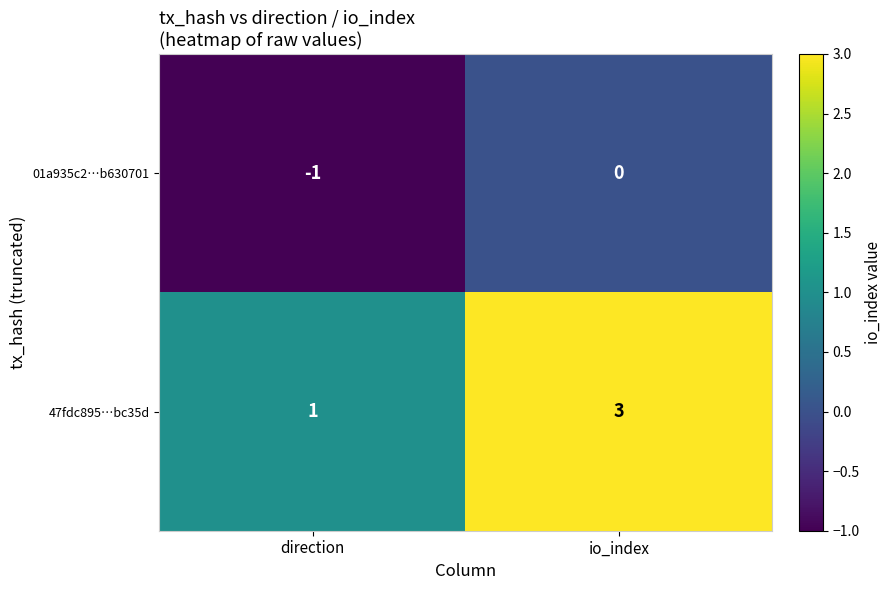

List the series in order of their peak value, highest first.

47fdc895…bc35d, 01a935c2…b630701